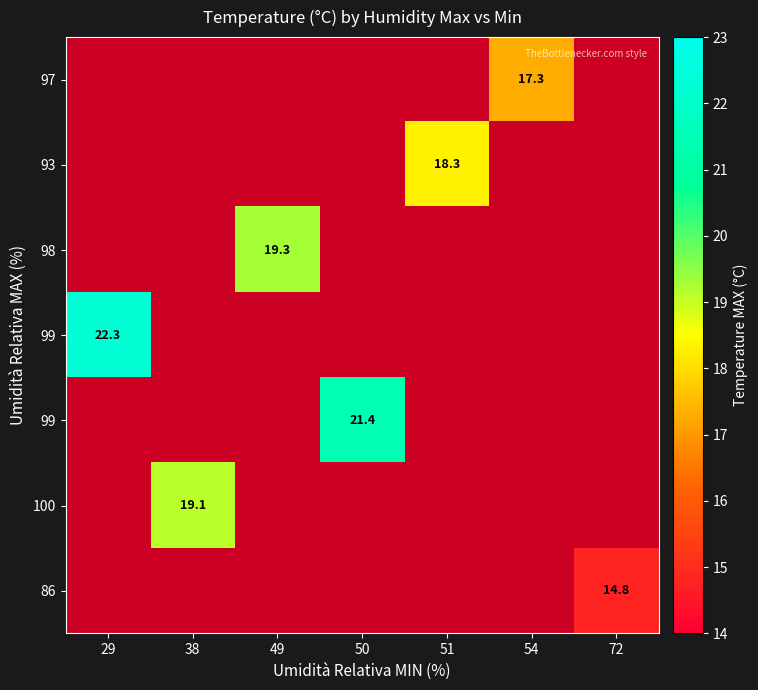

What is the smallest value displayed?

14.8